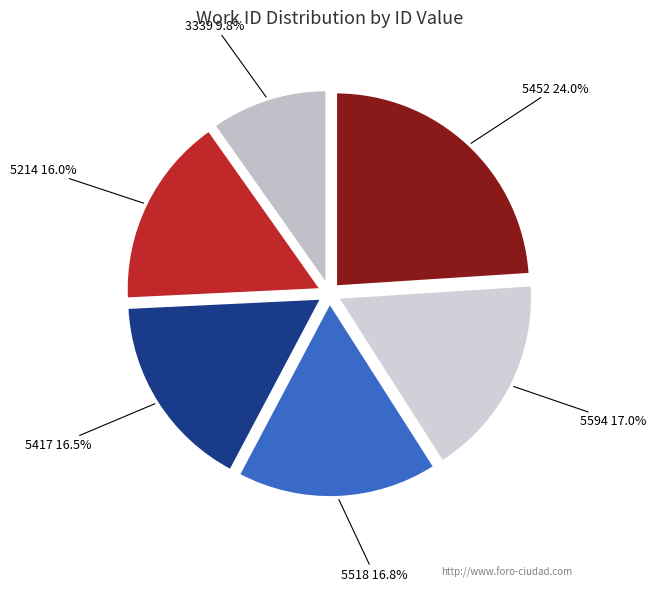

Do 5417 and 5214 together represent more than half of the pie?

No